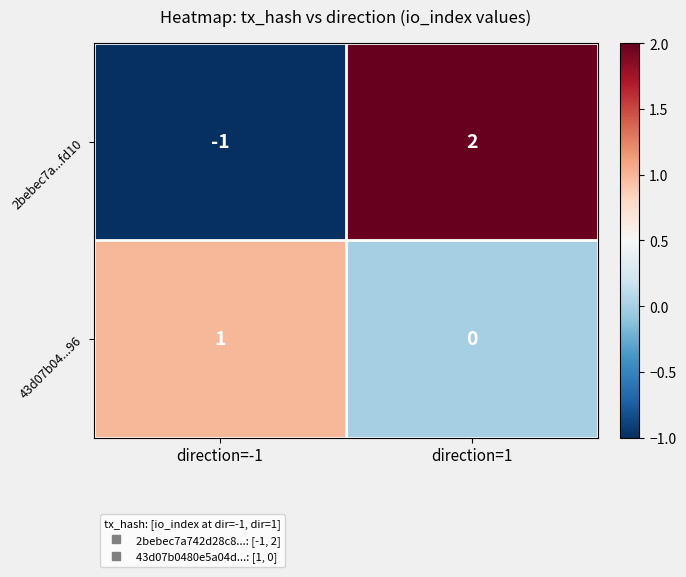

True or false: 43d07b04...96 has a value of 1 at direction=-1.

True